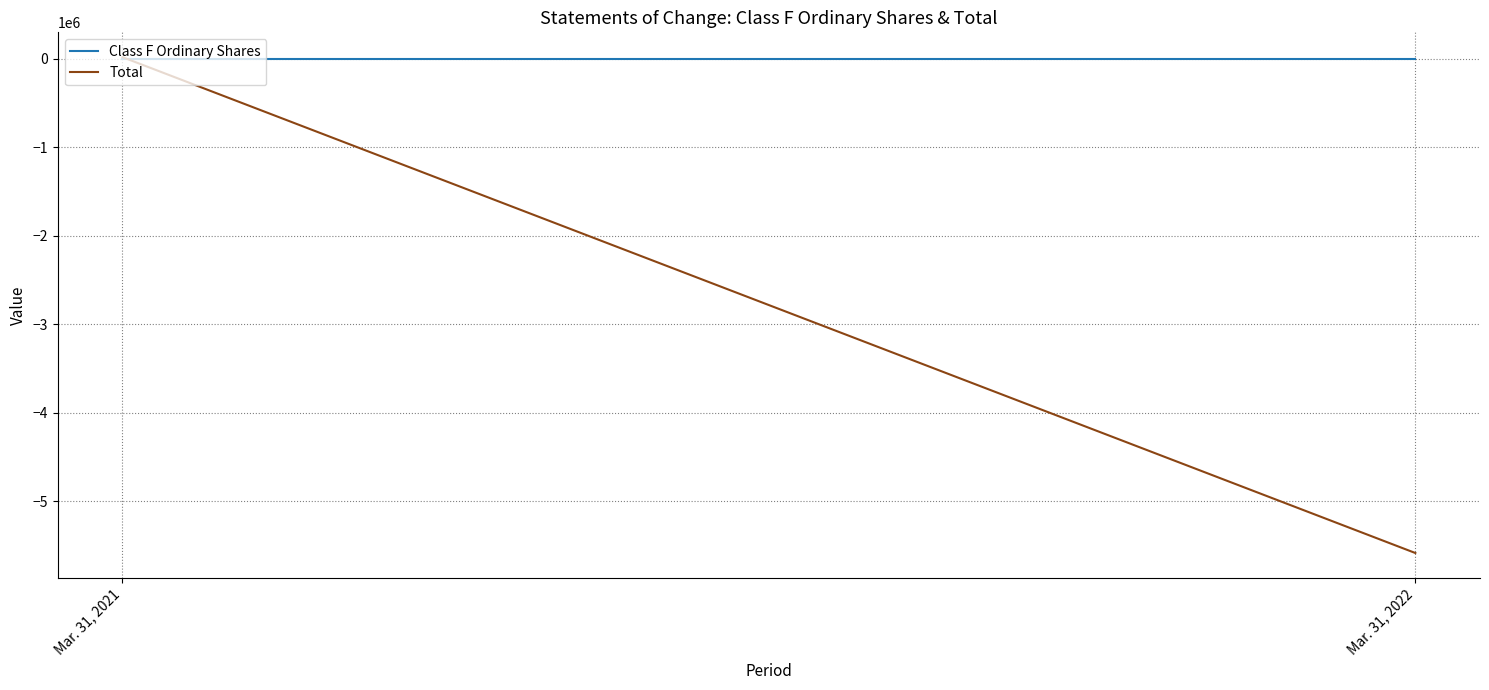

Is this an area chart (filled region under the line)?

No